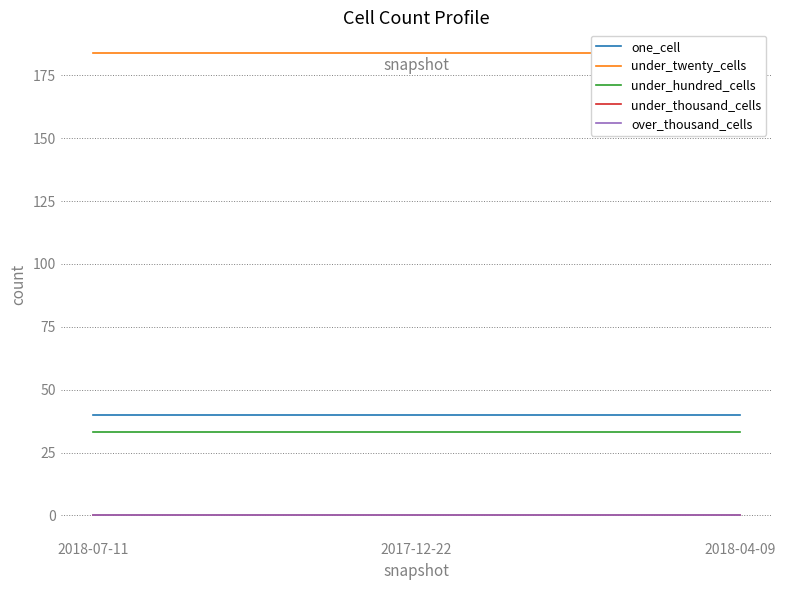

Reading right to left, what are all the values shown in this chart?

one_cell: 2018-04-09=40	2017-12-22=40	2018-07-11=40
under_twenty_cells: 2018-04-09=184	2017-12-22=184	2018-07-11=184
under_hundred_cells: 2018-04-09=33	2017-12-22=33	2018-07-11=33
under_thousand_cells: 2018-04-09=0	2017-12-22=0	2018-07-11=0
over_thousand_cells: 2018-04-09=0	2017-12-22=0	2018-07-11=0